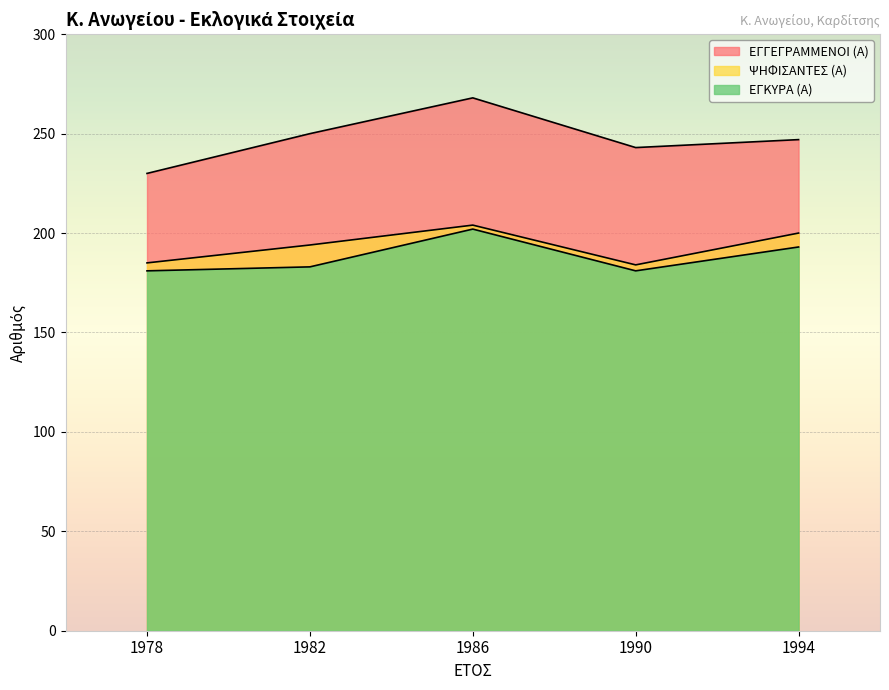

The ΕΓΓΕΓΡΑΜΜΕΝΟΙ (Α) series shows 243 at 1990. True or false?

True